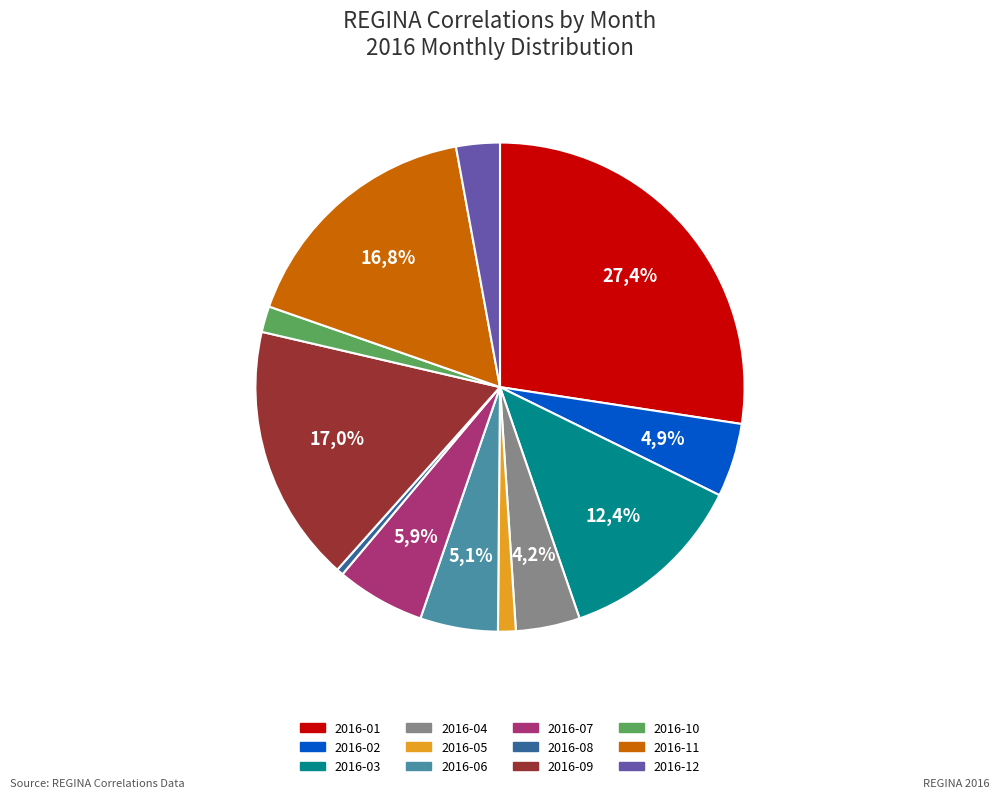

Rank the categories by value from lowest to highest.

2016-08, 2016-05, 2016-10, 2016-12, 2016-04, 2016-02, 2016-06, 2016-07, 2016-03, 2016-11, 2016-09, 2016-01